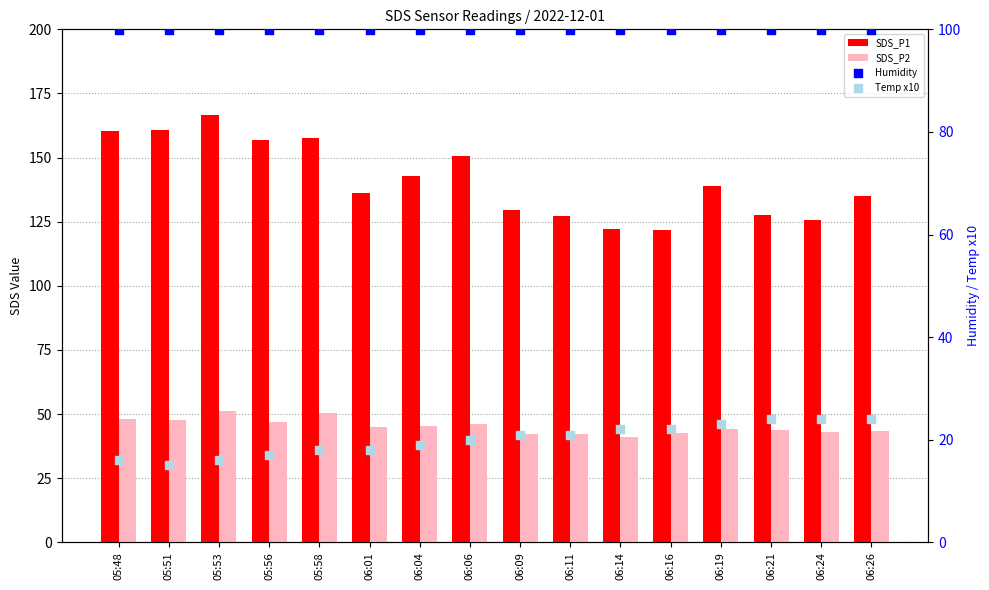

What are all the series names shown in the legend?

SDS_P1, SDS_P2, Humidity, Temp x10